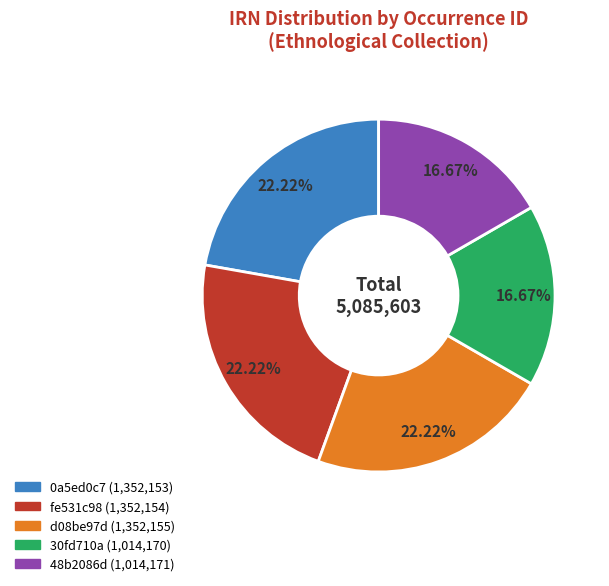

Approximately how many times larger is the value at 48b2086d compared to d08be97d?

0.8